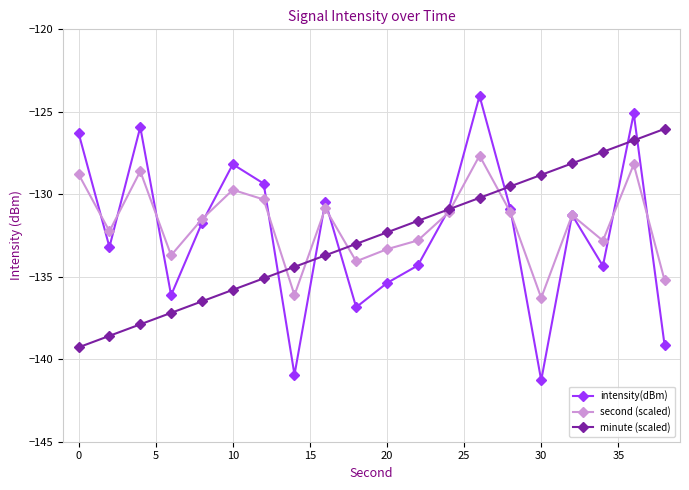

Does the chart have visible grid lines?

Yes